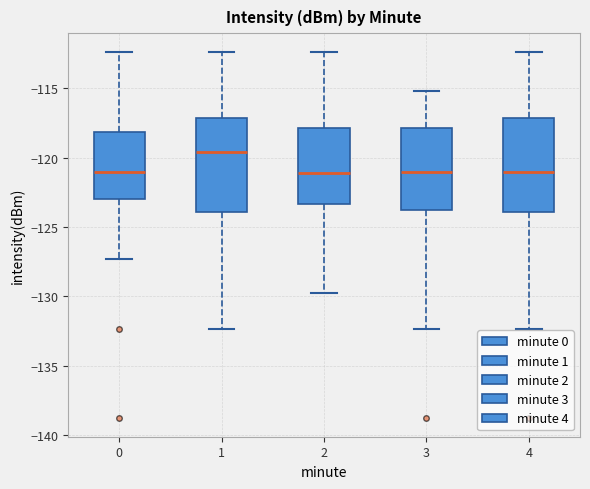

Reading left to right, read every box against the y-axis: the position of its median line, the range the box covers, and the ends of its whiskers. The values are not printed on the chart, so give them approximately, as read against the axis.

0: median -121.0, box -123.0 to -118.0, whiskers -127.5 to -112.5
1: median -119.5, box -124.0 to -117.0, whiskers -132.5 to -112.5
2: median -121.0, box -123.5 to -118.0, whiskers -130.0 to -112.5
3: median -121.0, box -124.0 to -118.0, whiskers -132.5 to -115.0
4: median -121.0, box -124.0 to -117.0, whiskers -132.5 to -112.5